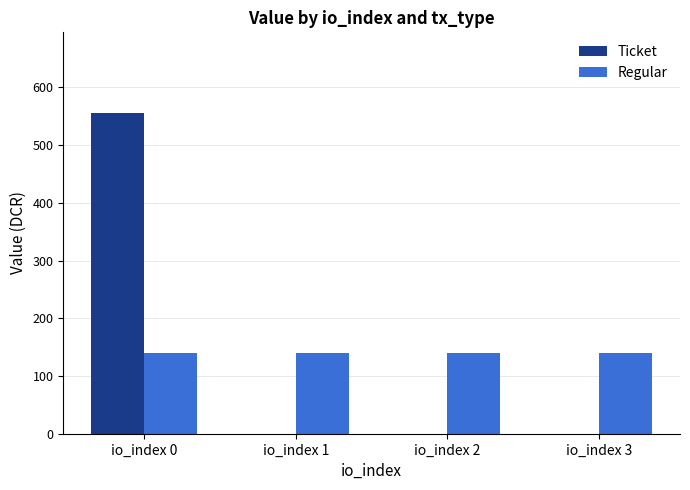

How many groups of bars are there?

4